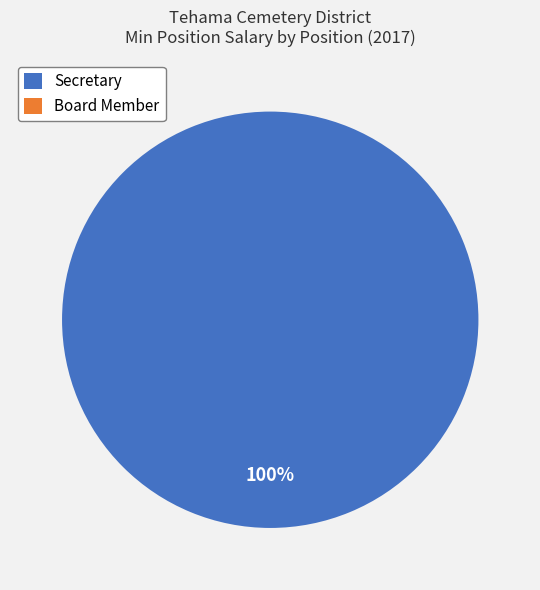

What is the change in value from Secretary to Board Member?

-22000